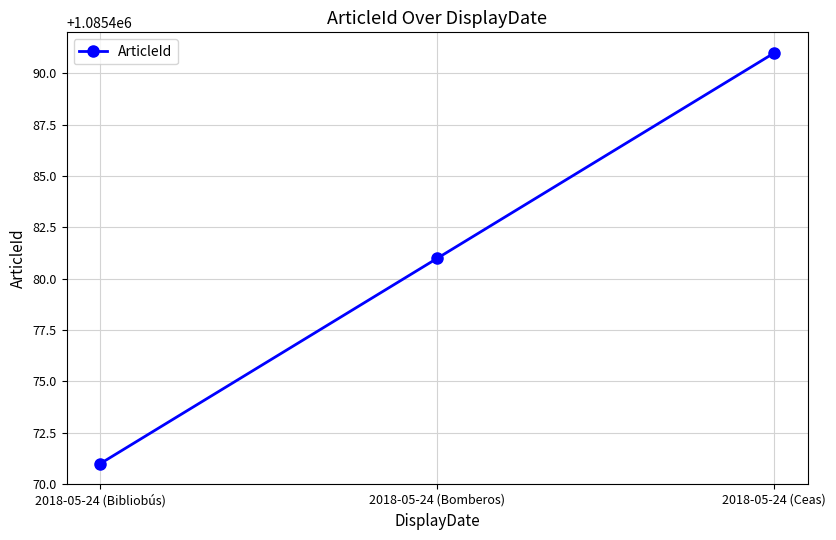

What is the approximate value at 2018-05-24 (Bomberos)?

1085481